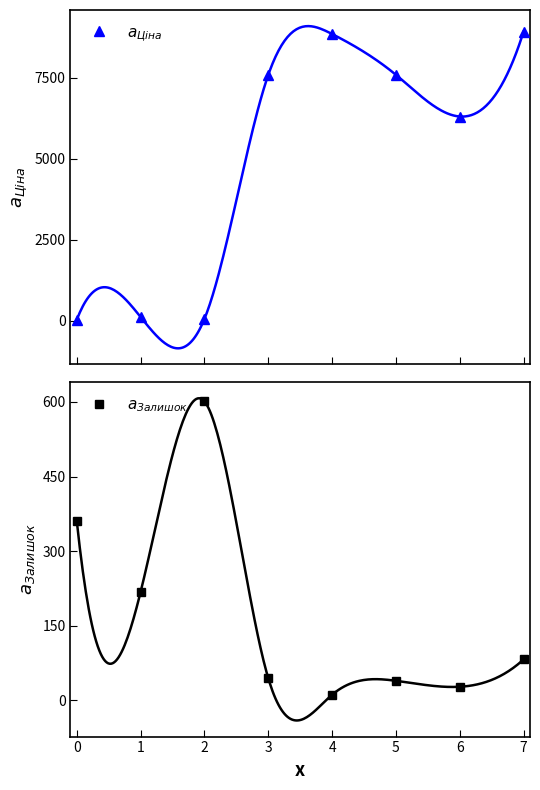

Read the $a_{Залишок}$ value at 3.

44